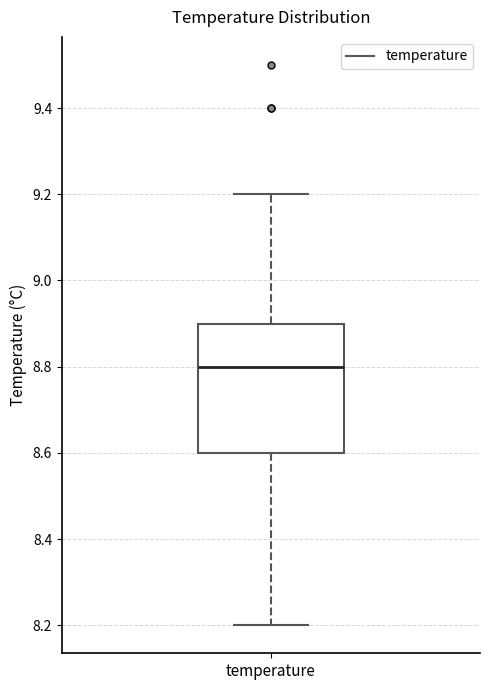

Where is the lower edge of the box for temperature on the y-axis? The values are not printed on the chart, so give them approximately, as read against the axis.

8.6